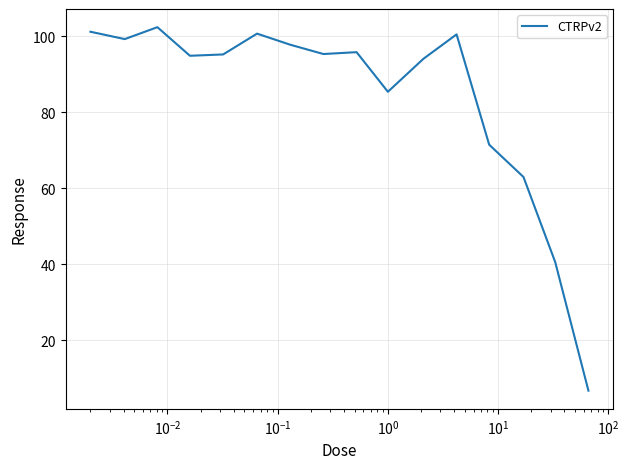

What is the maximum value shown in the chart?

102.4